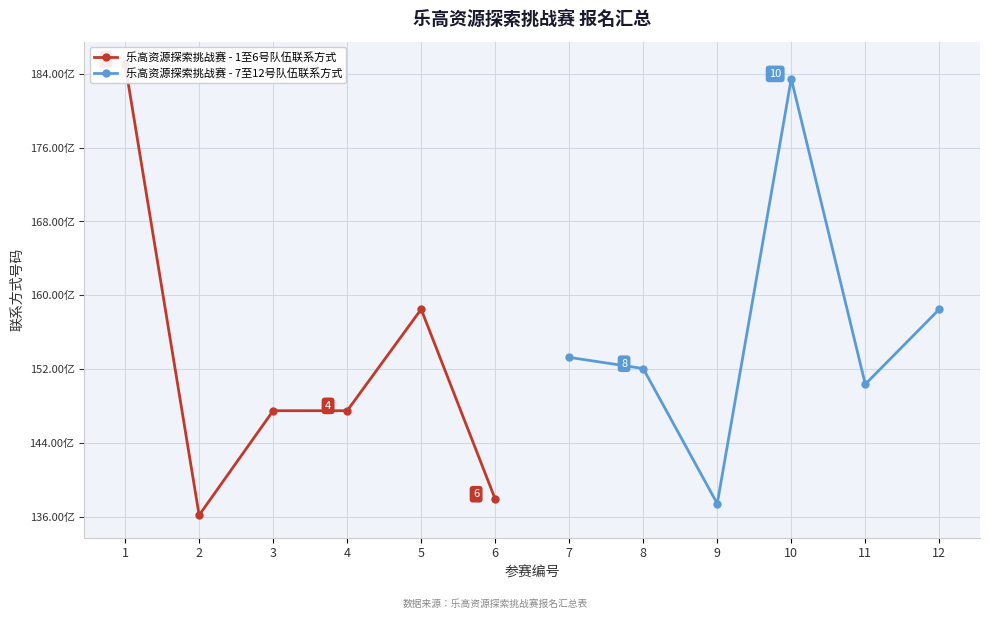

True or false: 乐高资源探索挑战赛 - 1至6号队伍联系方式 has more than 0 points higher than both neighbors.

True